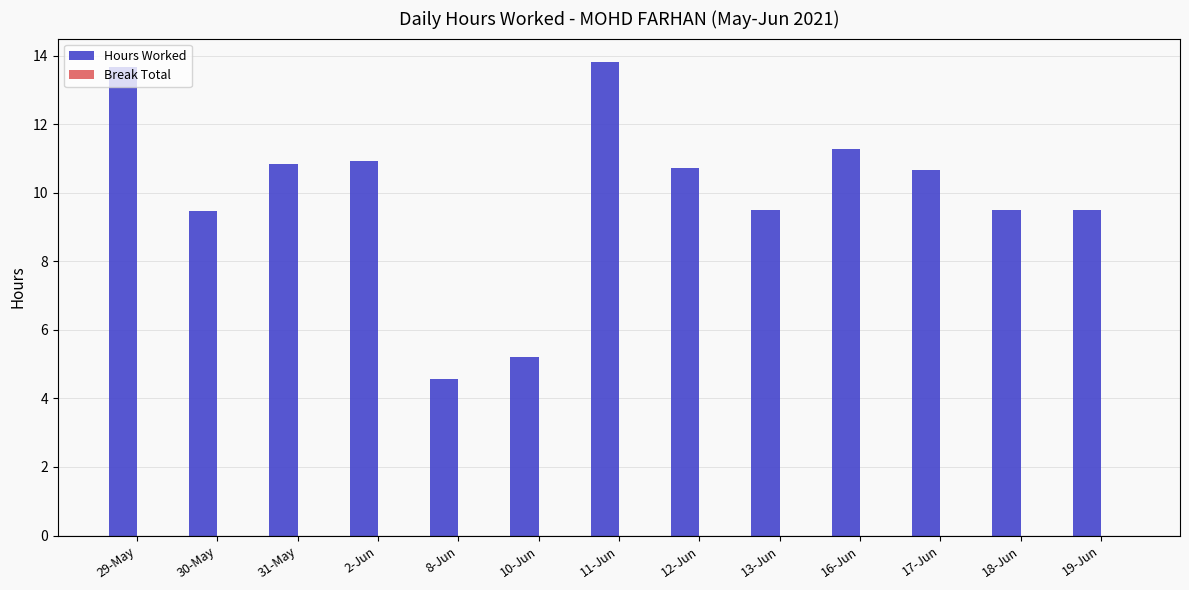

What position from the left is 29-May?

1